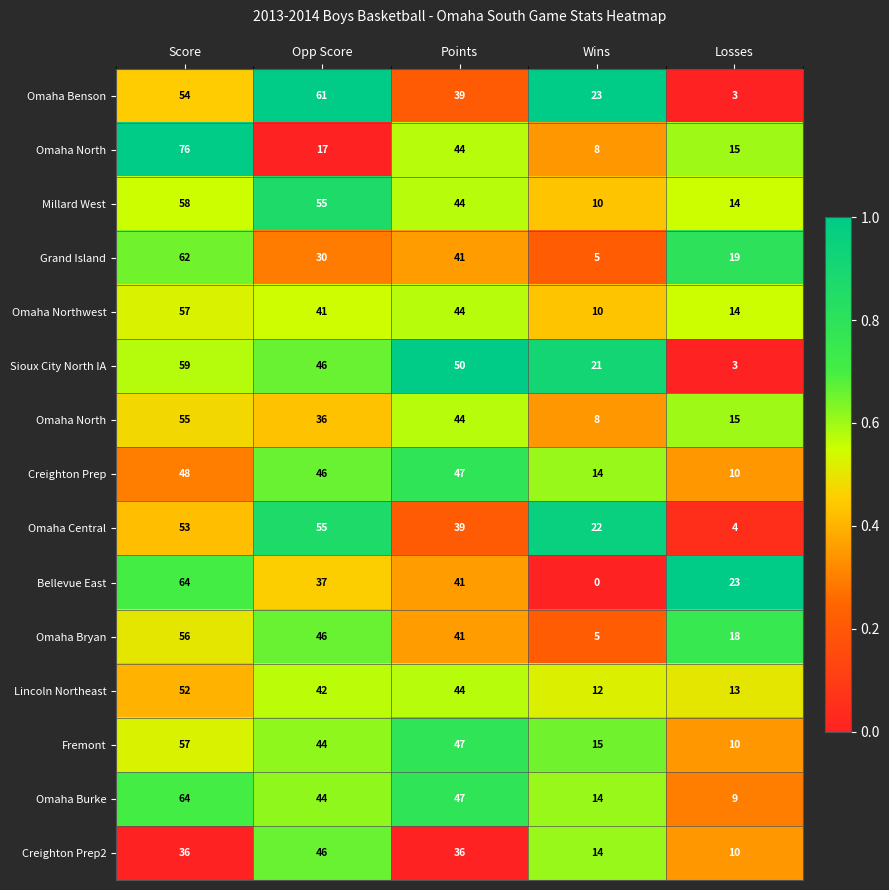

Count the number of categories in the chart.

5